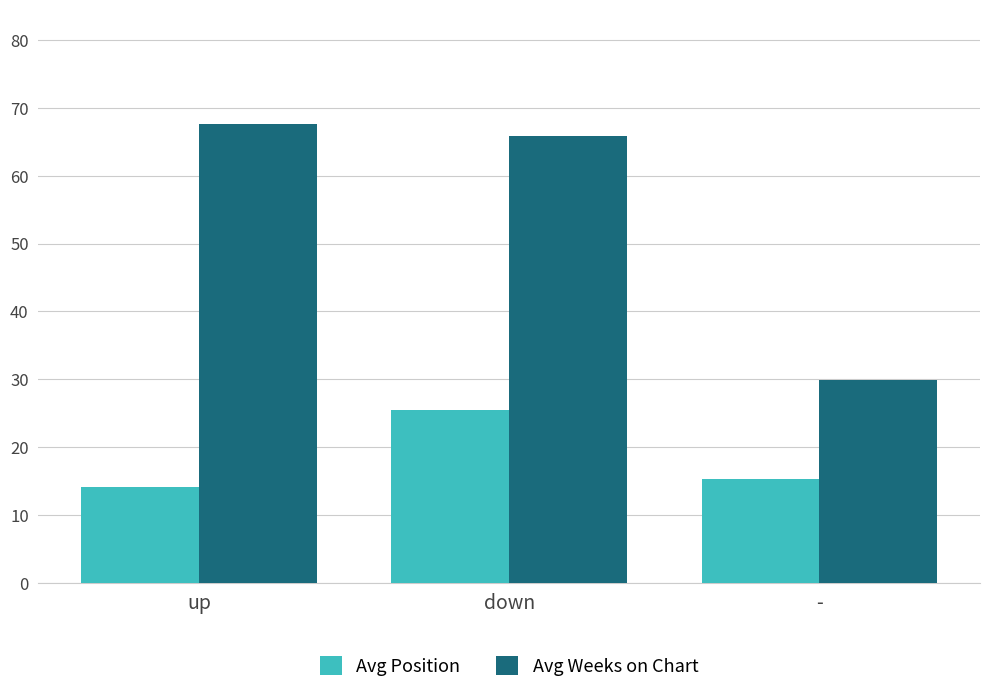

Which category has the highest value in the Avg Position series?

down